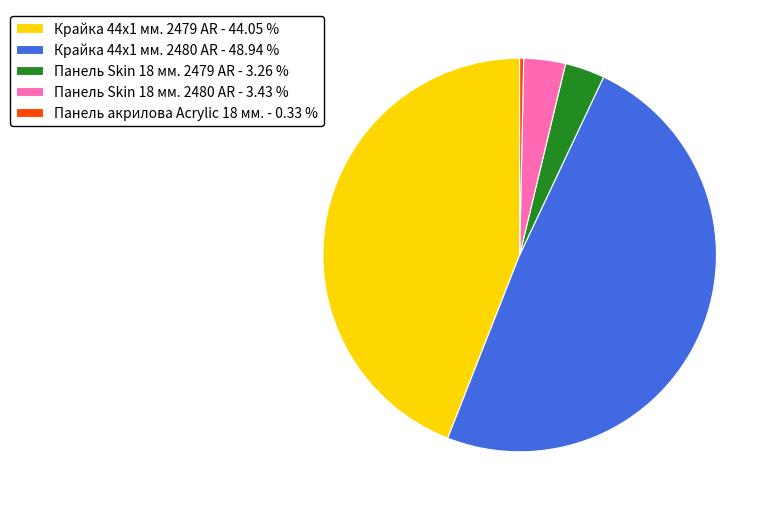

The Панель Skin 18 мм. 2479 AR slice represents 3% of the pie. True or false?

True